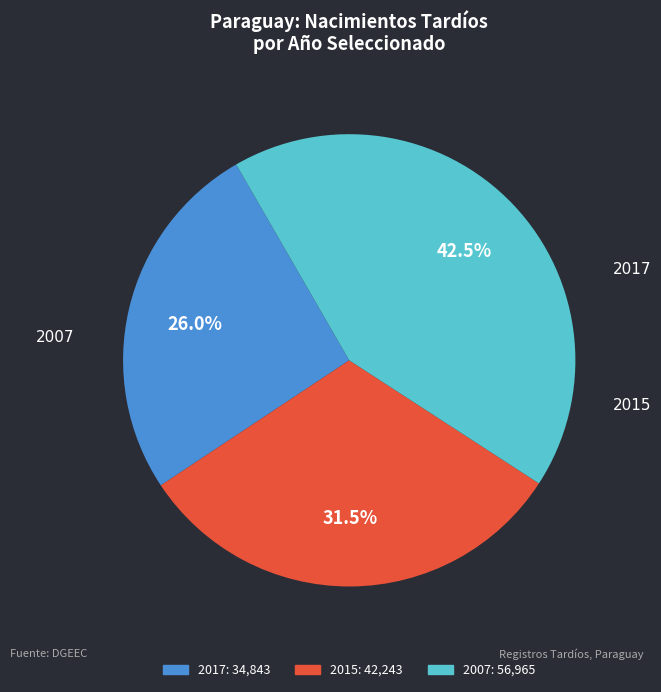

Is there a majority slice in this chart?

No